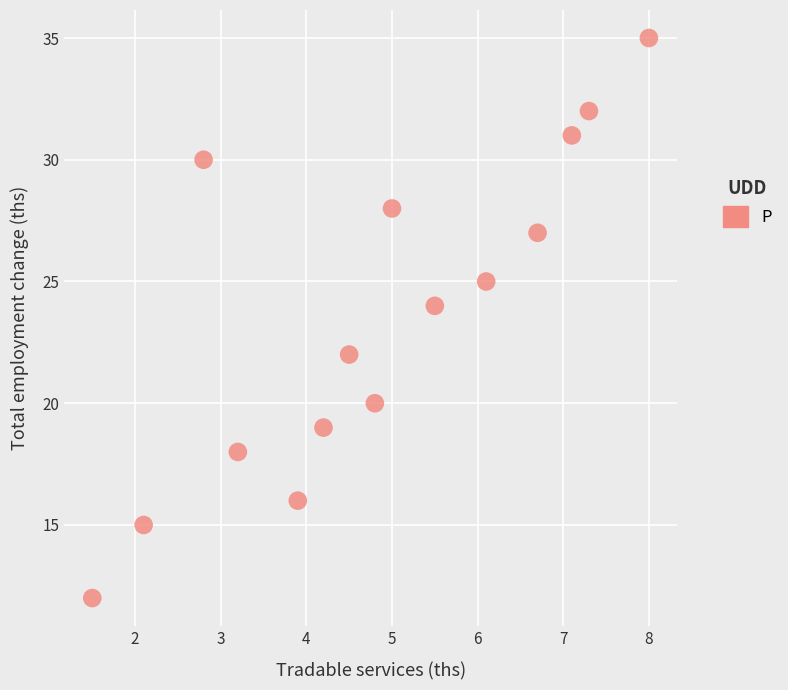

What is the range of Y values (max minus min)?

23